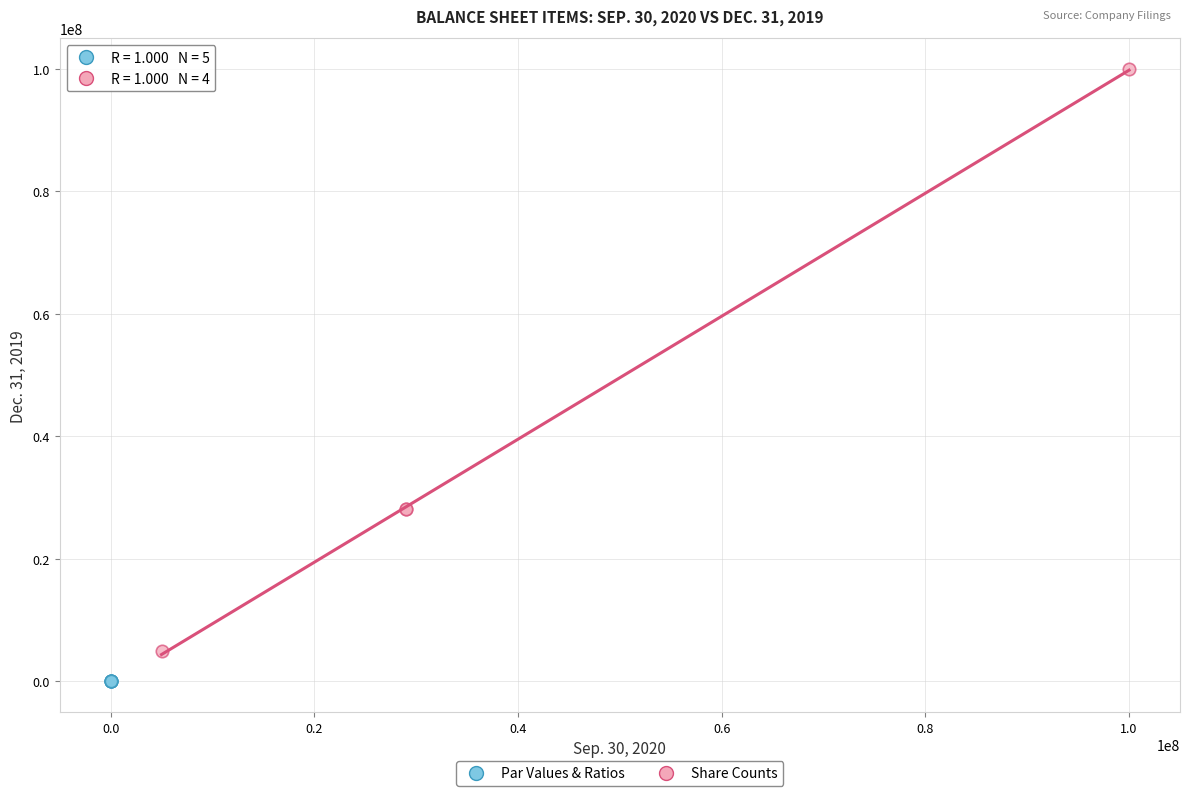

Which series has the widest spread of Y values?

Share Counts